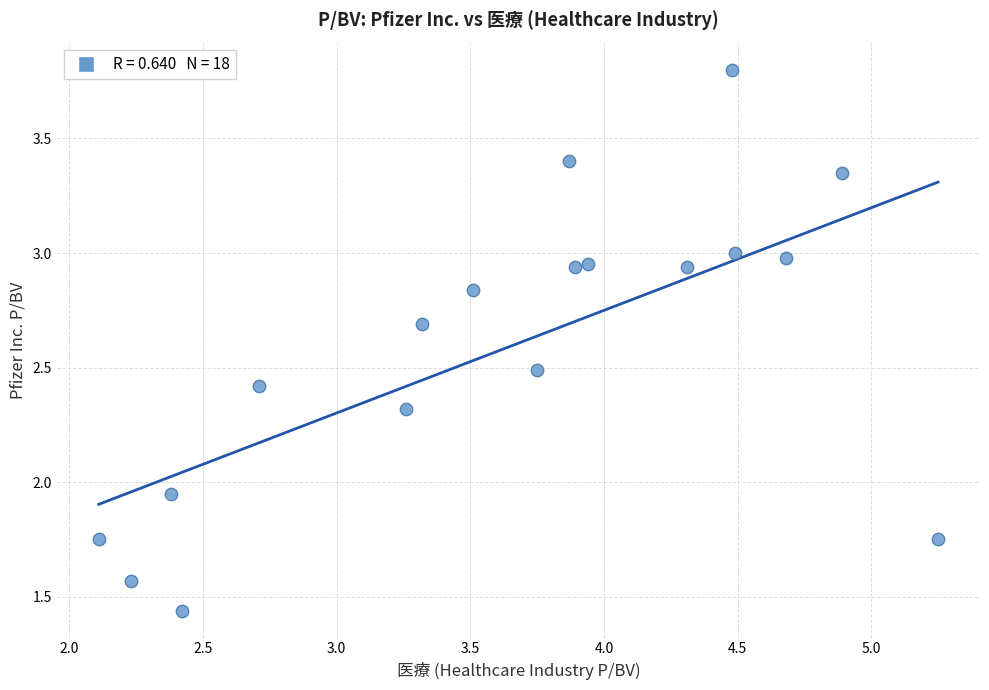

What is the range of Y values (max minus min)?

2.4